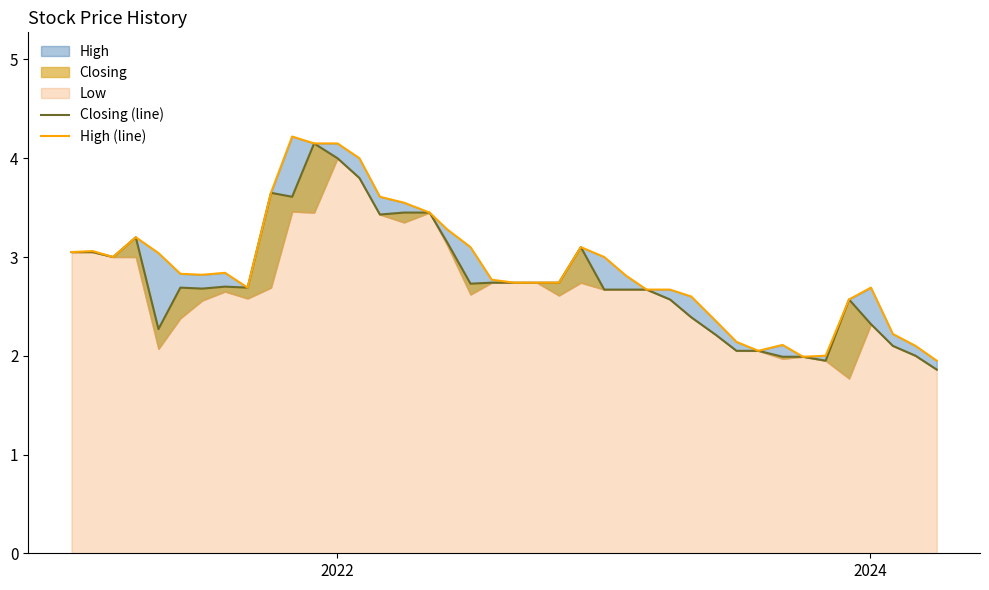

Which series has the largest total across all categories?

High (line)